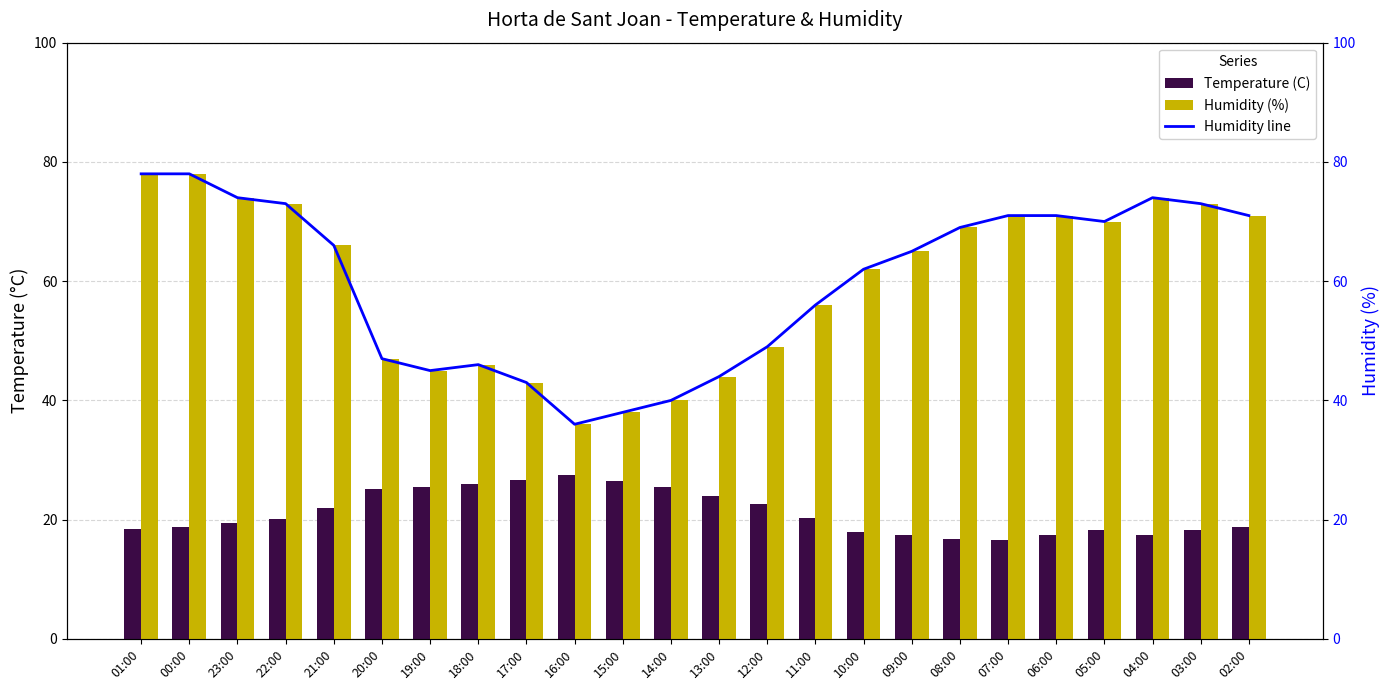

Which series has the largest total across all categories?

Humidity (%)